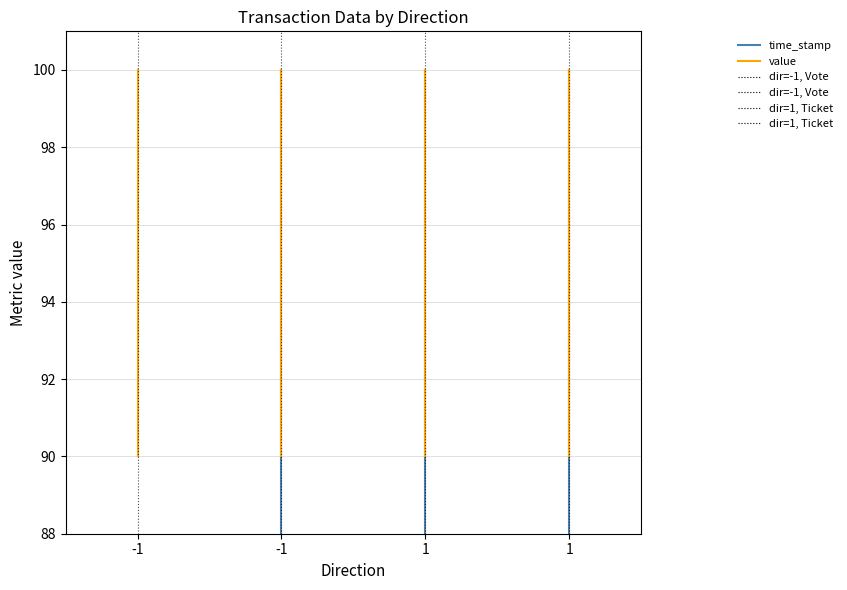

Read the value value at -1.

100